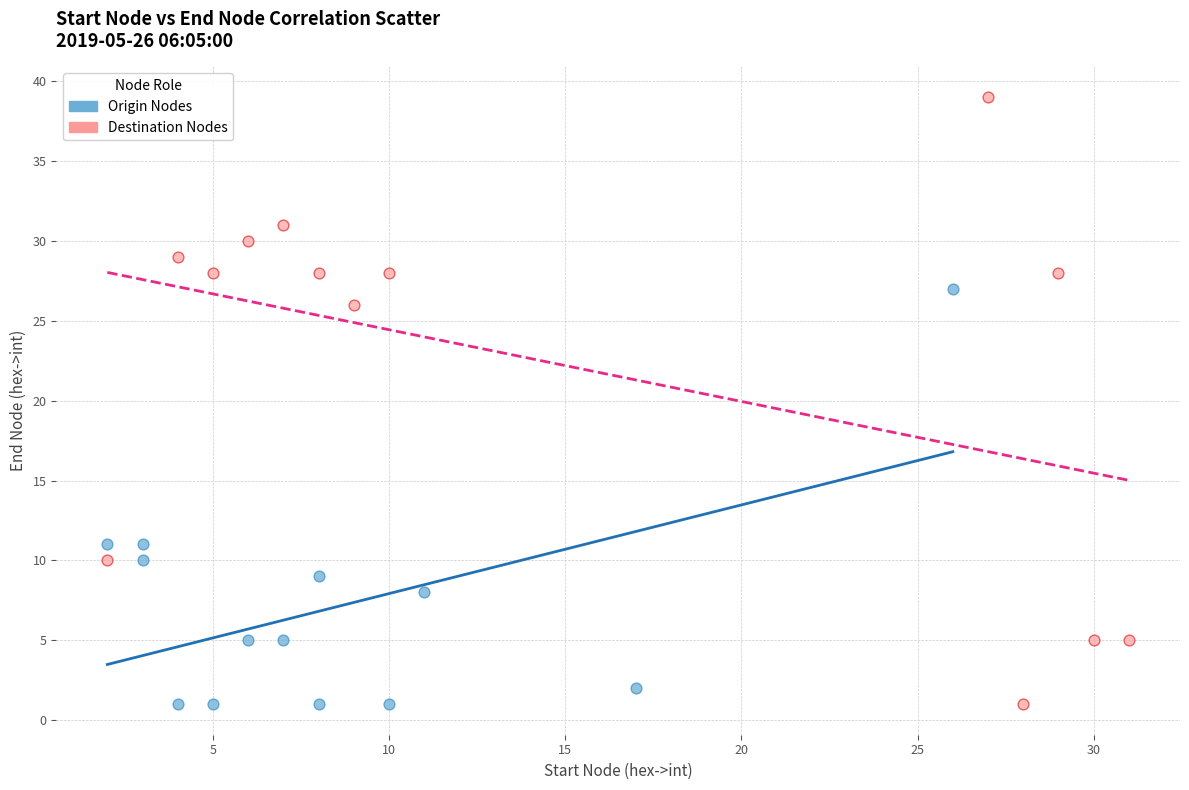

Which series has the largest Y range (max minus min)?

Destination Nodes